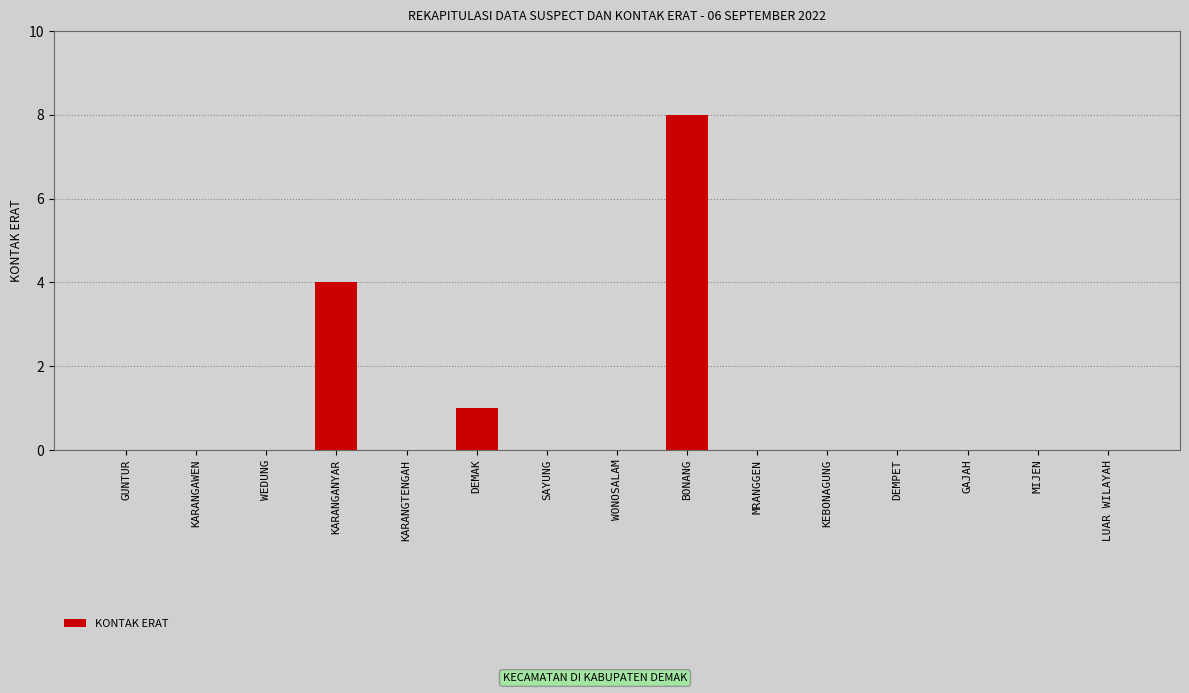

The value at BONANG is 8. True or false?

True